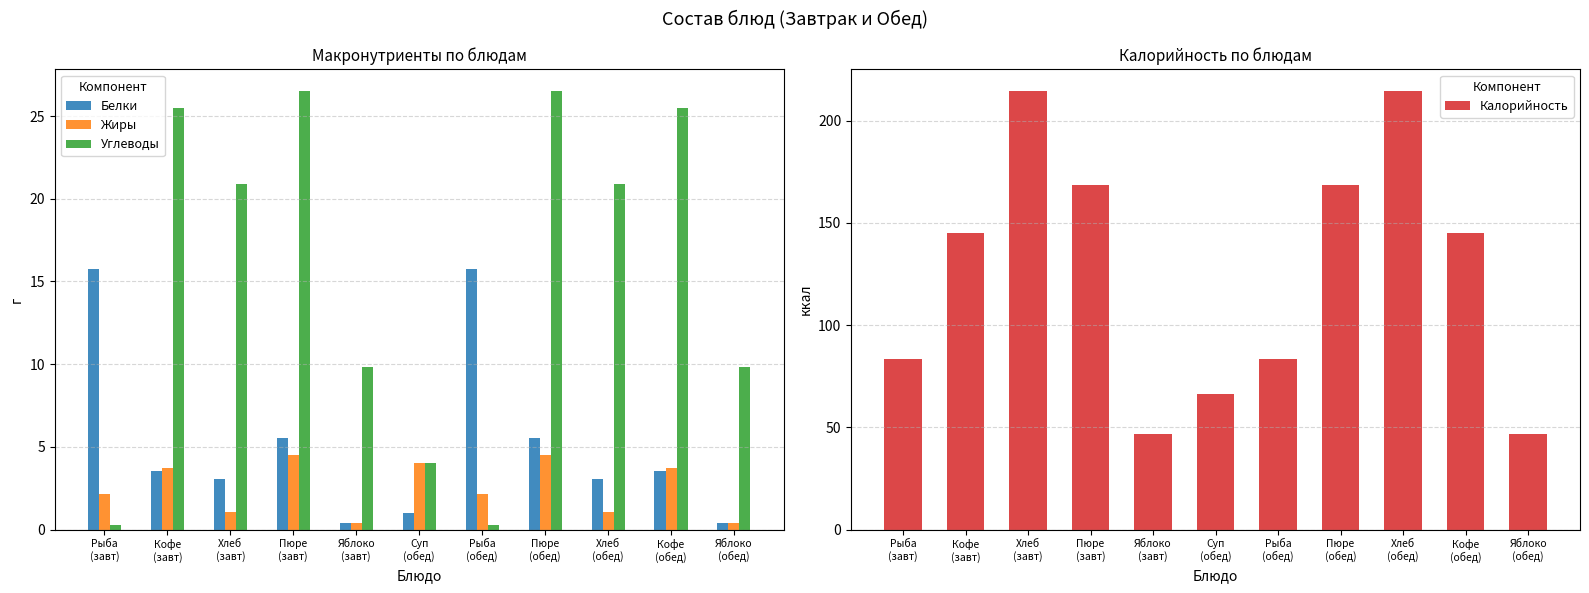

At how many categories does at least one series exceed 134?

6